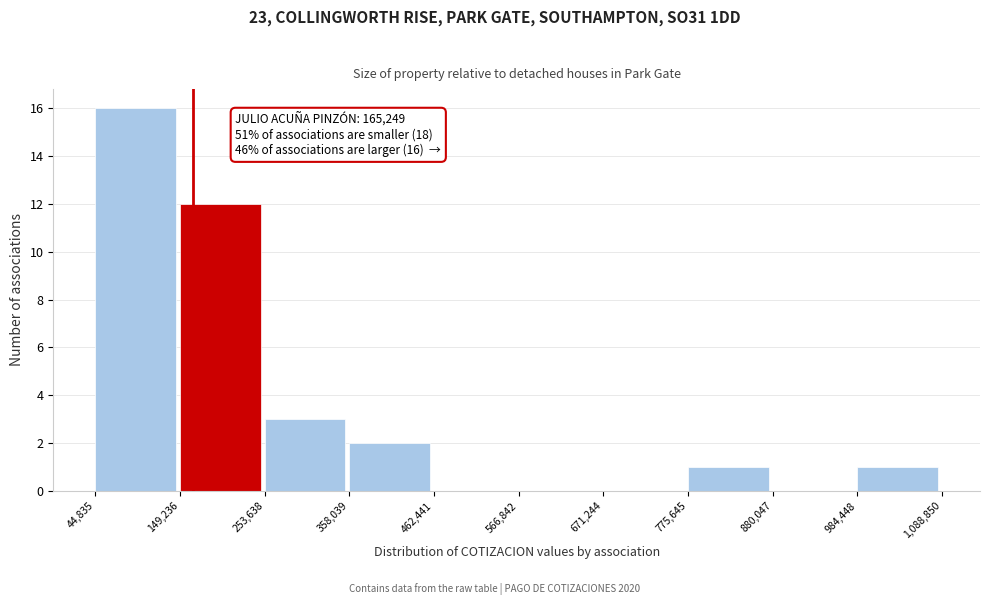

Which range on the x-axis has the tallest bar?

44,835 to 149,236